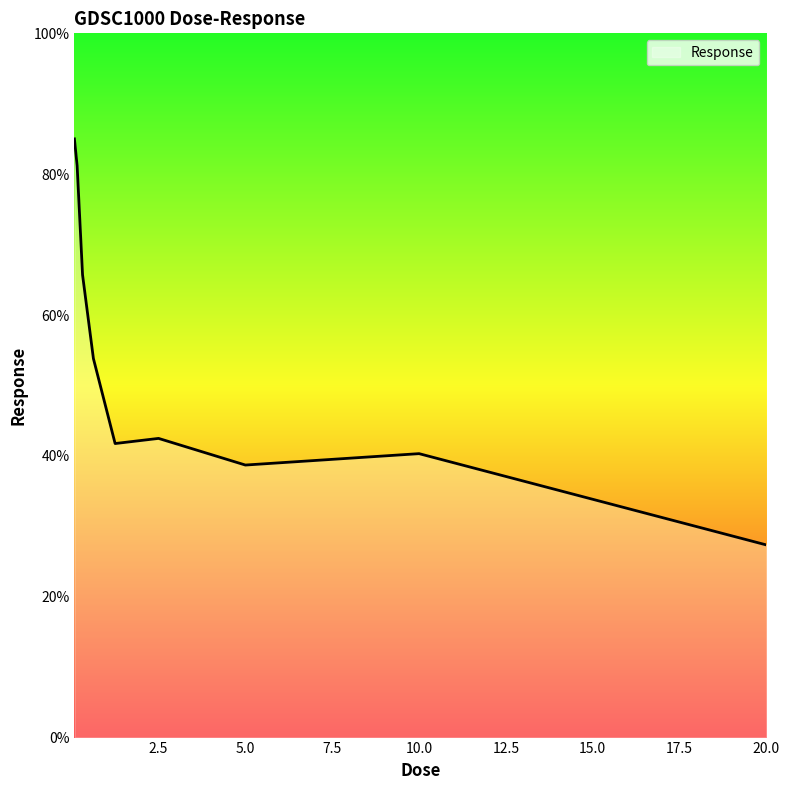

What is the maximum value shown in the chart?

85.0